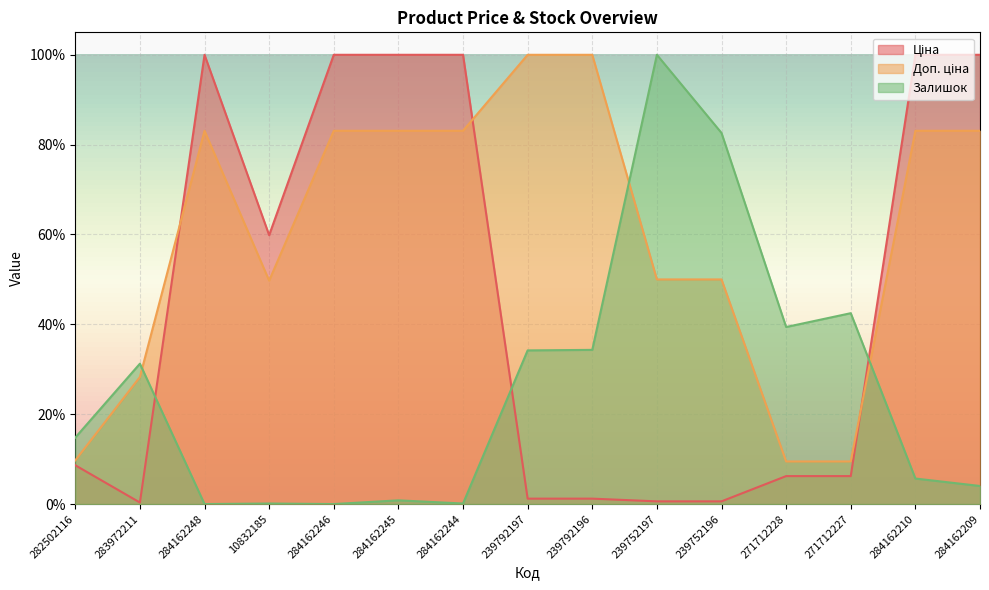

Is it true that Залишок equals 0.3 at 239792197?

True